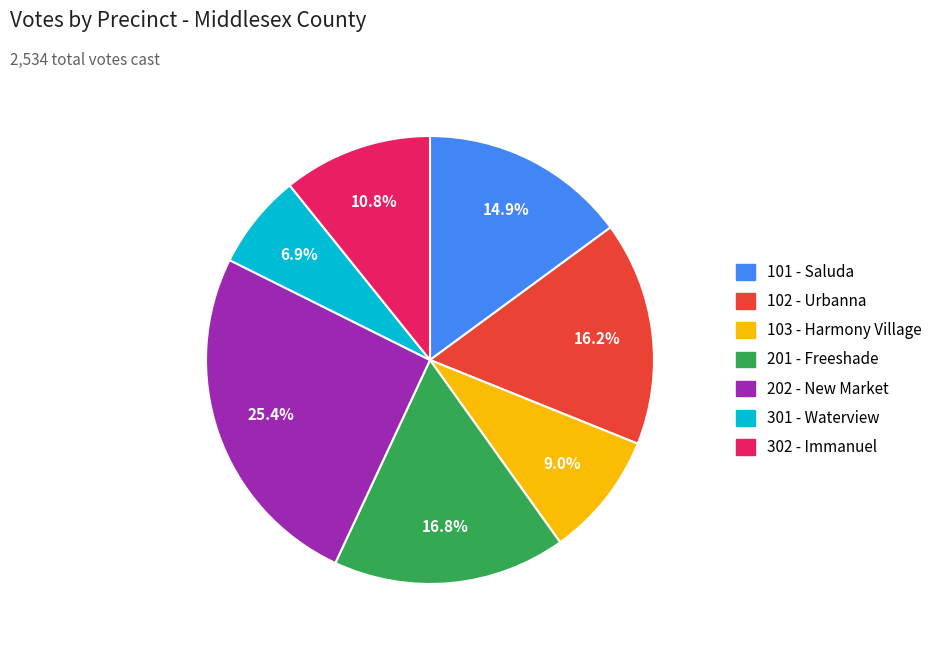

To the nearest percent, what portion does 302 - Immanuel represent?

11%